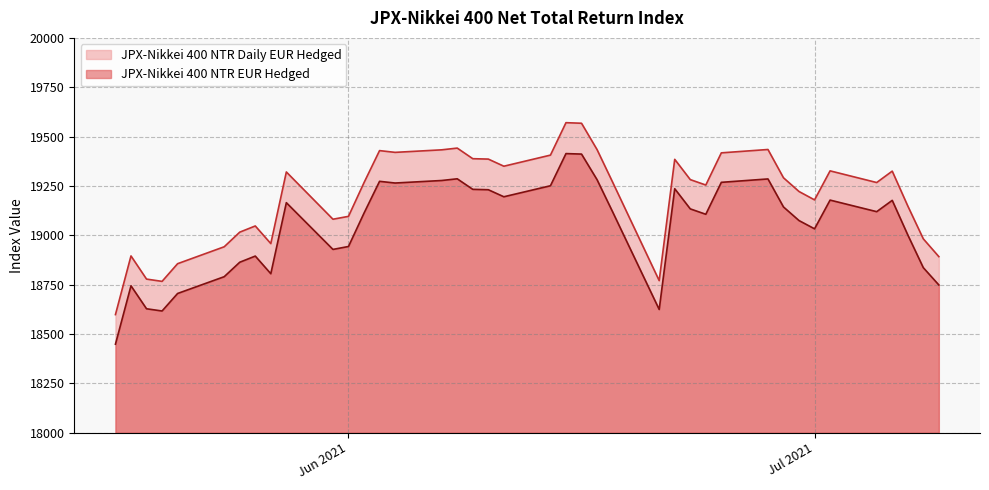

True or false: JPX-Nikkei 400 NTR EUR Hedged and JPX-Nikkei 400 NTR Daily EUR Hedged cross at least once.

False